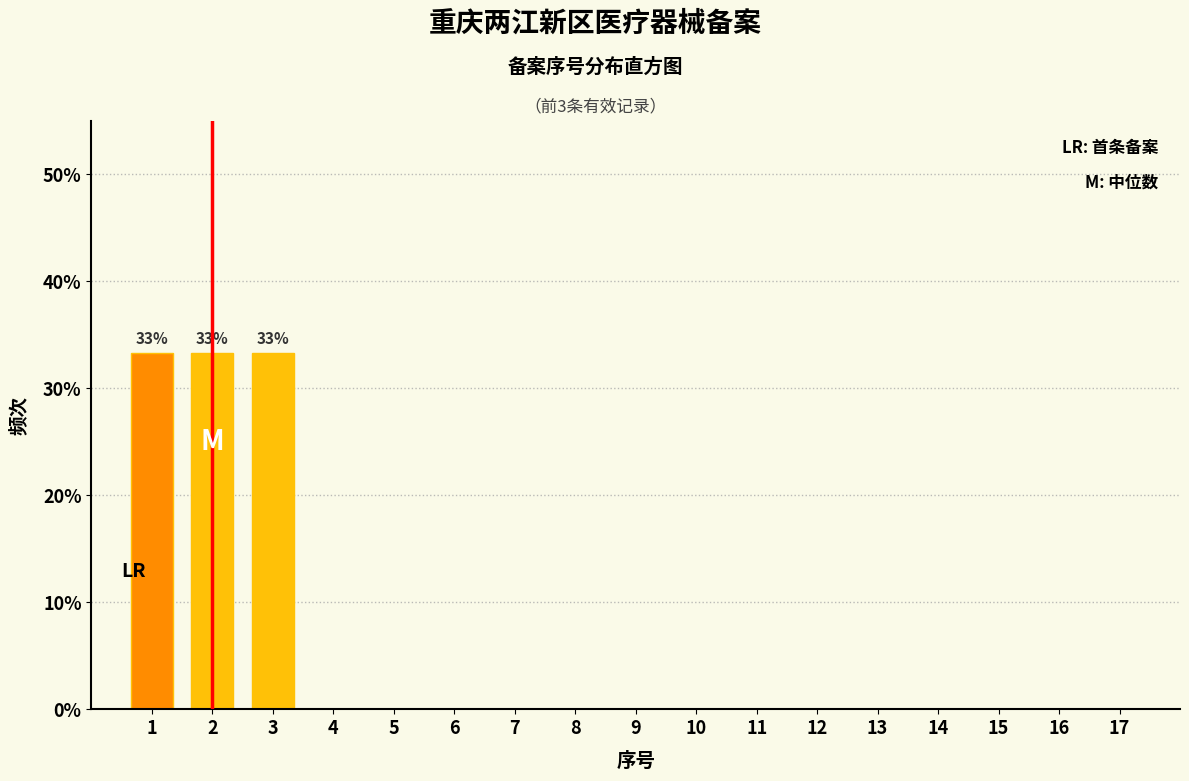

Are the bars horizontal?

No